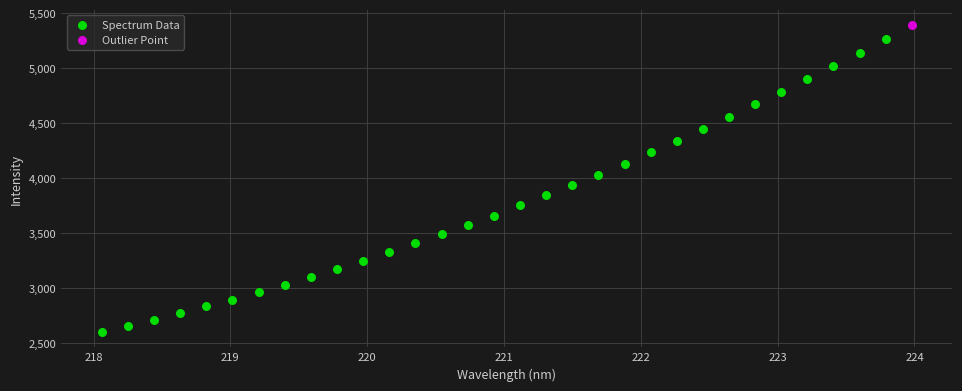

What are all the series names shown in the legend?

Spectrum Data, Outlier Point